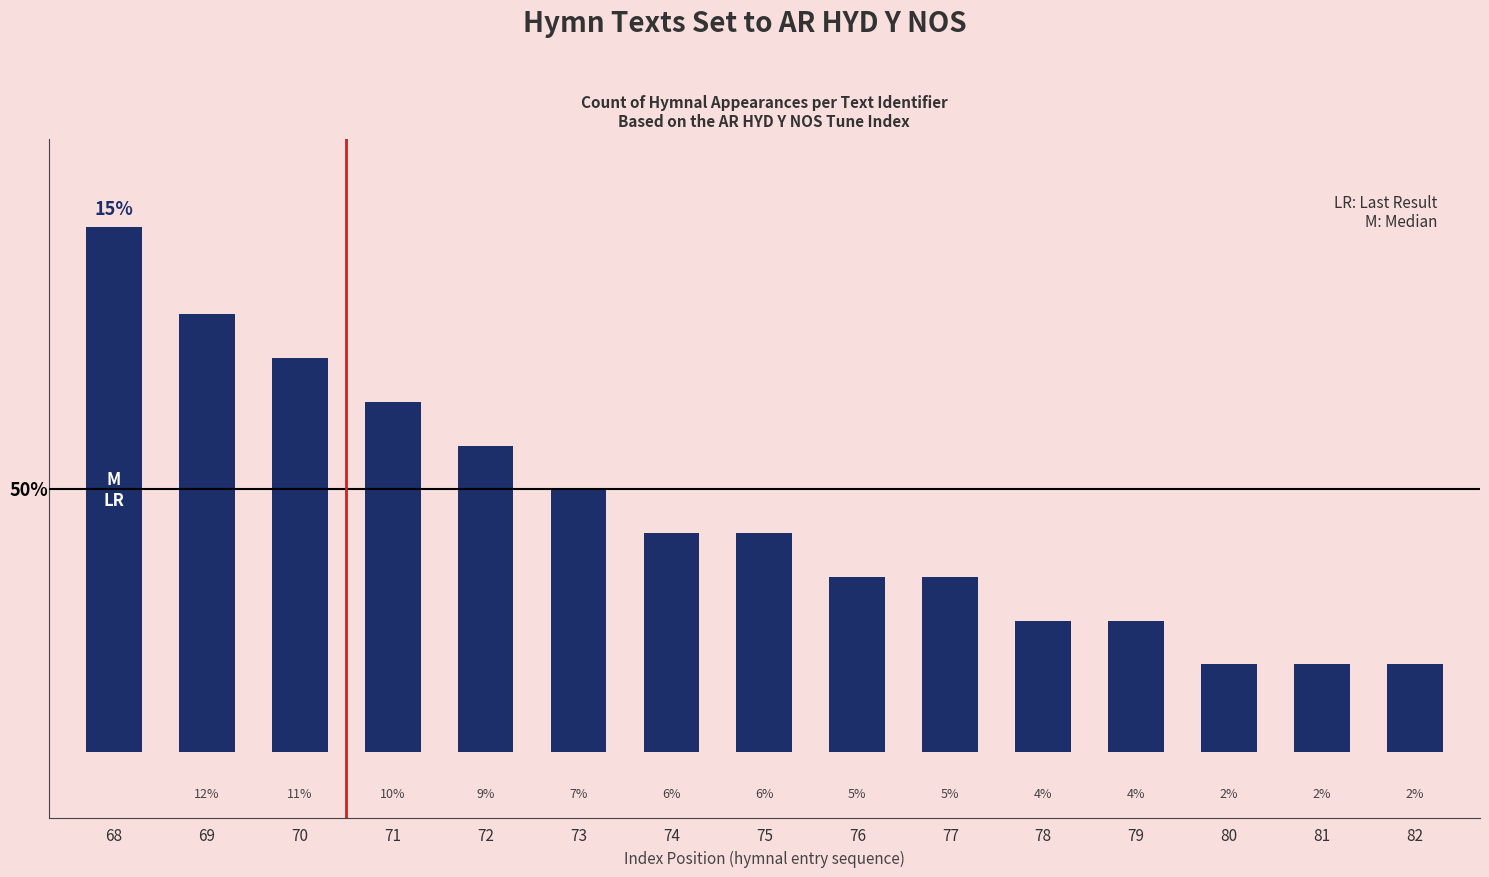

True or false: the data shows 12 at 68.

True